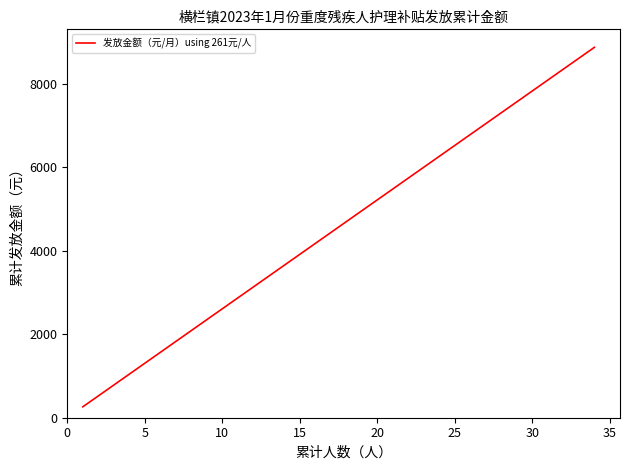

True or false: the data has more than 0 interior local peaks.

False